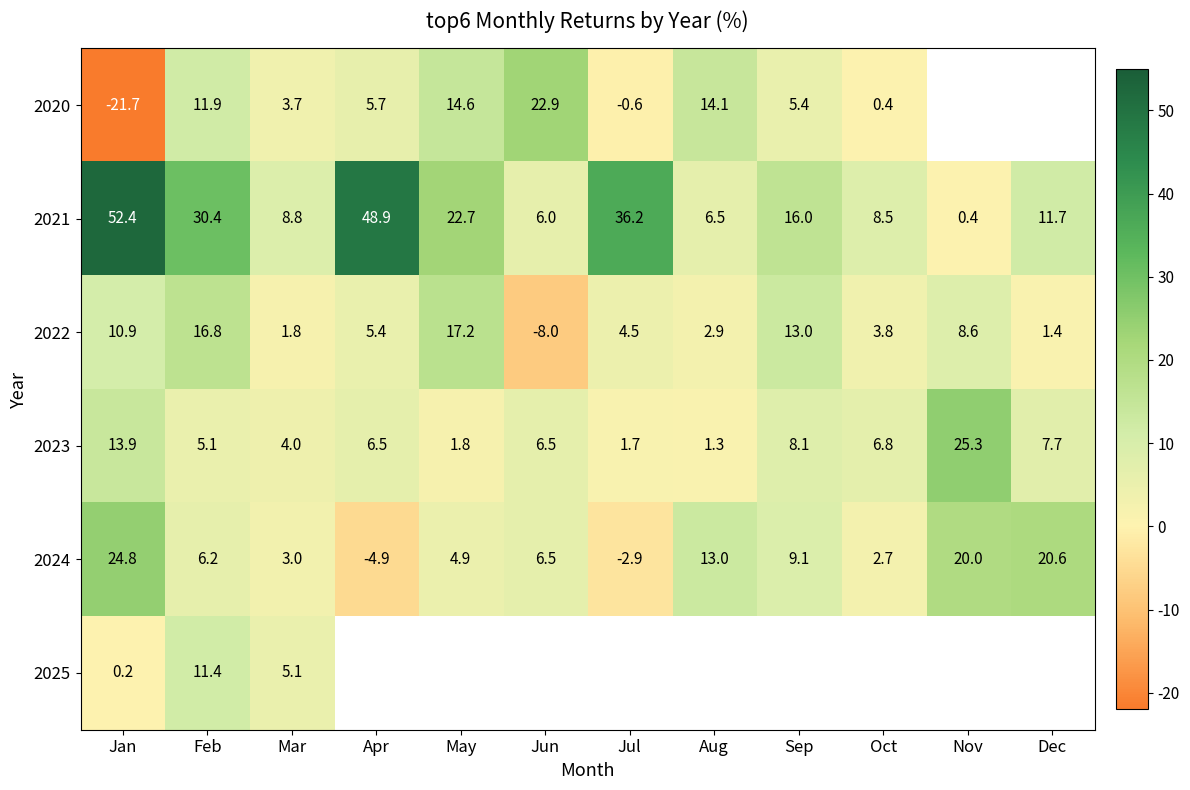

What is the maximum value for 2024?

24.8